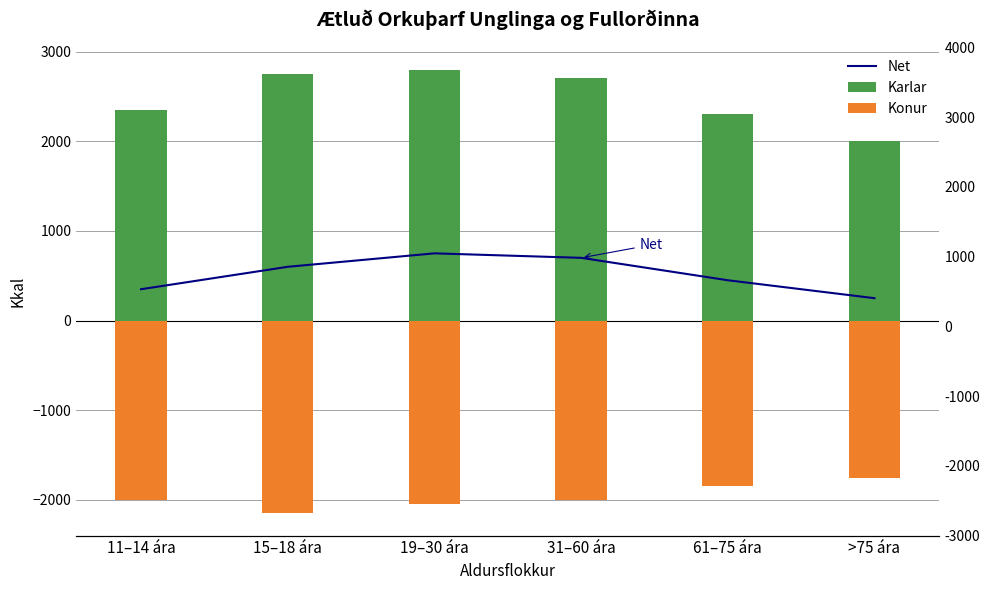

What is the lowest value of the Karlar series?

2000